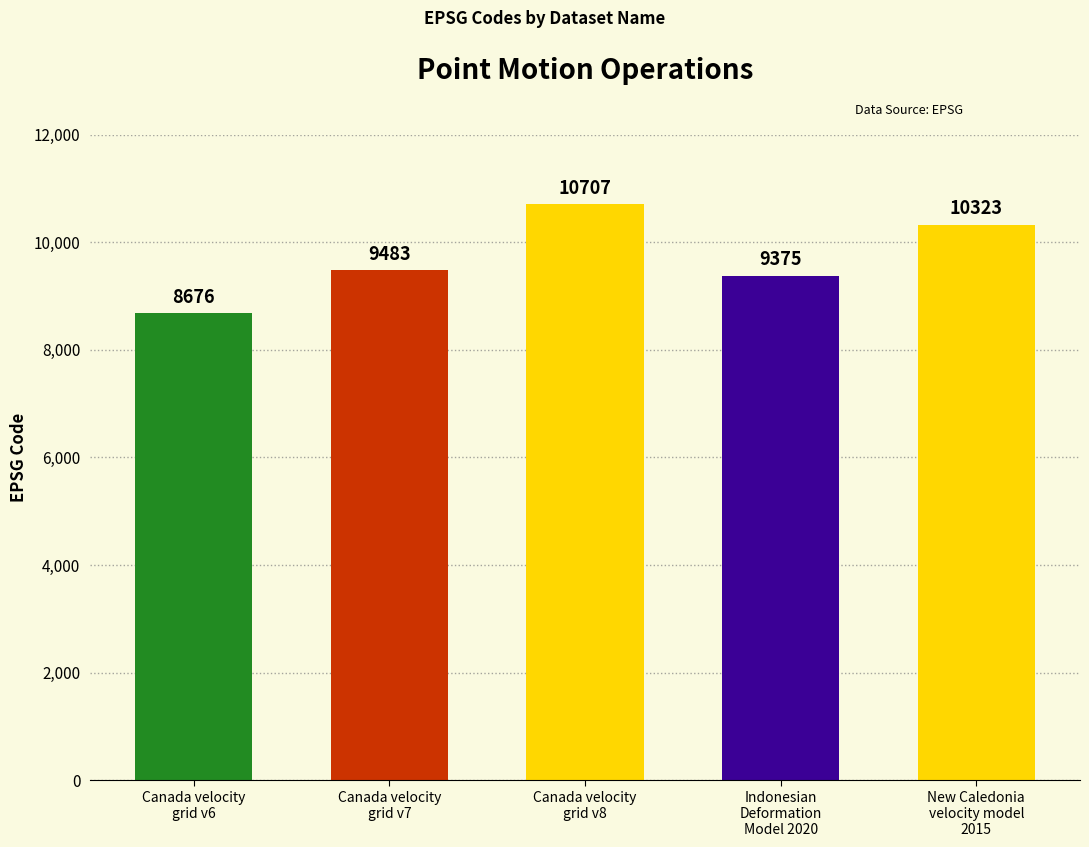

Which label corresponds to the smallest value in the chart?

Canada velocity
grid v6